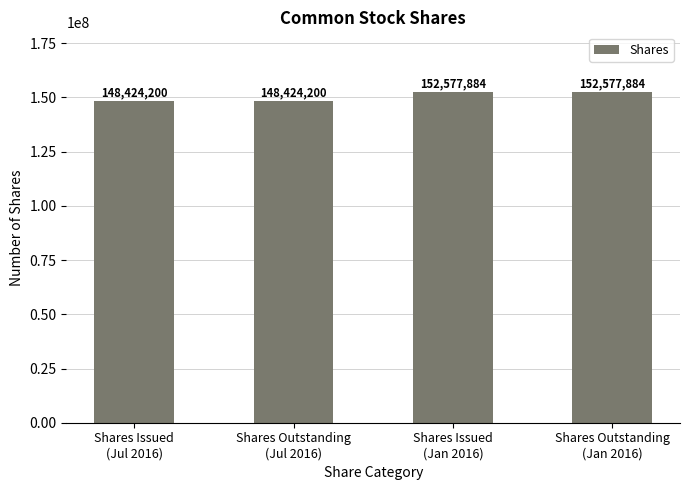

How many categories are shown in the chart?

4